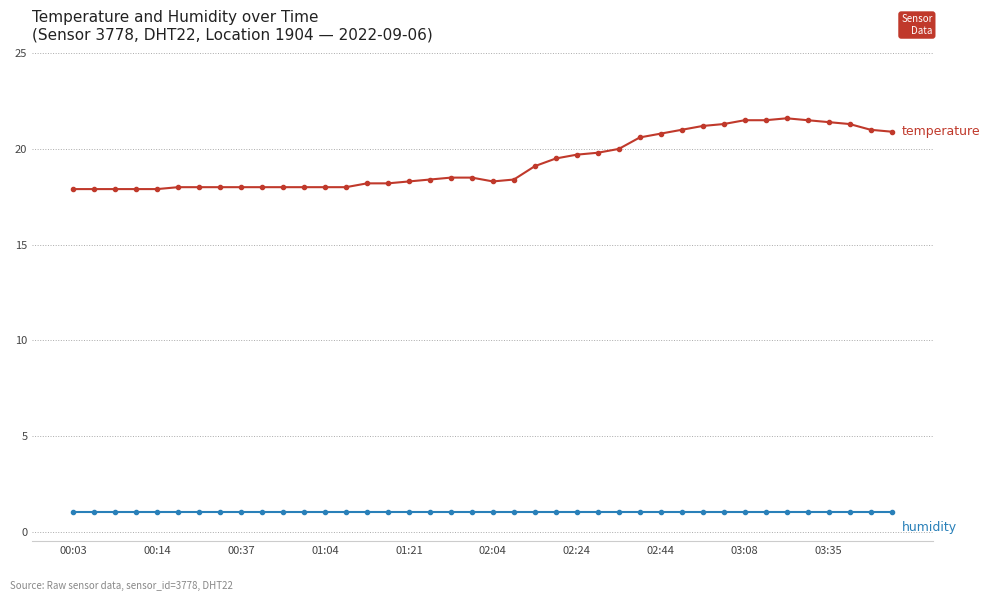

What is the maximum value shown in the chart?

21.6